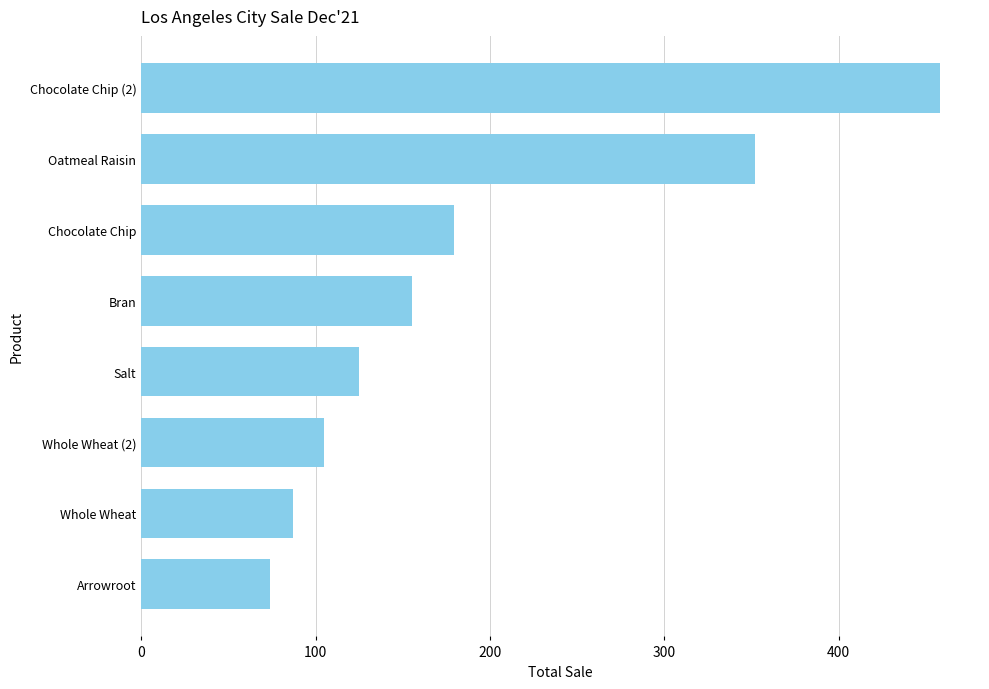

List the labels in order of value, largest first.

Chocolate Chip (2), Oatmeal Raisin, Chocolate Chip, Bran, Salt, Whole Wheat (2), Whole Wheat, Arrowroot